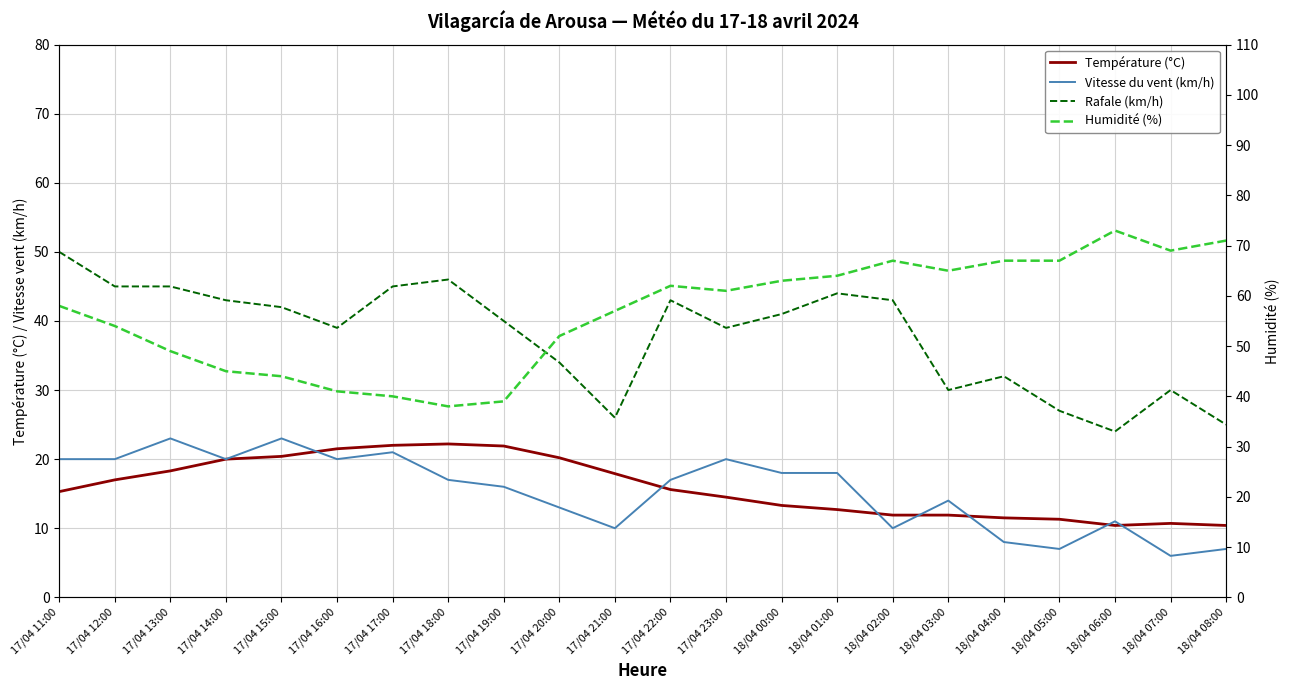

Reading left to right, transcribe all the data shown in this chart.

Température (°C): 17/04 11:00=15.3	17/04 12:00=17.0	17/04 13:00=18.3	17/04 14:00=20.0	17/04 15:00=20.4	17/04 16:00=21.5	17/04 17:00=22.0	17/04 18:00=22.2	17/04 19:00=21.9	17/04 20:00=20.2	17/04 21:00=17.9	17/04 22:00=15.6	17/04 23:00=14.5	18/04 00:00=13.3	18/04 01:00=12.7	18/04 02:00=11.9	18/04 03:00=11.9	18/04 04:00=11.5	18/04 05:00=11.3	18/04 06:00=10.4	18/04 07:00=10.7	18/04 08:00=10.4
Vitesse du vent (km/h): 17/04 11:00=20.0	17/04 12:00=20.0	17/04 13:00=23.0	17/04 14:00=20.0	17/04 15:00=23.0	17/04 16:00=20.0	17/04 17:00=21.0	17/04 18:00=17.0	17/04 19:00=16.0	17/04 20:00=13.0	17/04 21:00=10.0	17/04 22:00=17.0	17/04 23:00=20.0	18/04 00:00=18.0	18/04 01:00=18.0	18/04 02:00=10.0	18/04 03:00=14.0	18/04 04:00=8.0	18/04 05:00=7.0	18/04 06:00=11.0	18/04 07:00=6.0	18/04 08:00=7.0
Rafale (km/h): 17/04 11:00=50.0	17/04 12:00=45.0	17/04 13:00=45.0	17/04 14:00=43.0	17/04 15:00=42.0	17/04 16:00=39.0	17/04 17:00=45.0	17/04 18:00=46.0	17/04 19:00=40.0	17/04 20:00=34.0	17/04 21:00=26.0	17/04 22:00=43.0	17/04 23:00=39.0	18/04 00:00=41.0	18/04 01:00=44.0	18/04 02:00=43.0	18/04 03:00=30.0	18/04 04:00=32.0	18/04 05:00=27.0	18/04 06:00=24.0	18/04 07:00=30.0	18/04 08:00=25.0
Humidité (%): 17/04 11:00=58.0	17/04 12:00=54.0	17/04 13:00=49.0	17/04 14:00=45.0	17/04 15:00=44.0	17/04 16:00=41.0	17/04 17:00=40.0	17/04 18:00=38.0	17/04 19:00=39.0	17/04 20:00=52.0	17/04 21:00=57.0	17/04 22:00=62.0	17/04 23:00=61.0	18/04 00:00=63.0	18/04 01:00=64.0	18/04 02:00=67.0	18/04 03:00=65.0	18/04 04:00=67.0	18/04 05:00=67.0	18/04 06:00=73.0	18/04 07:00=69.0	18/04 08:00=71.0